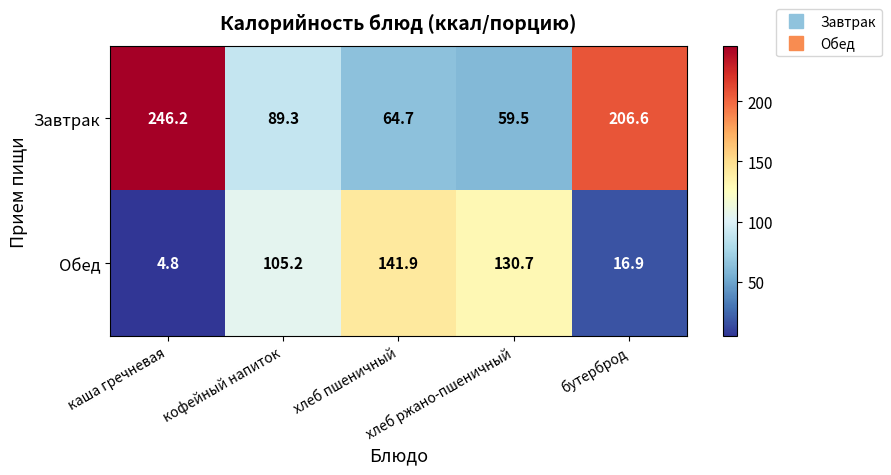

What is the total value across all series at каша гречневая?

251.0